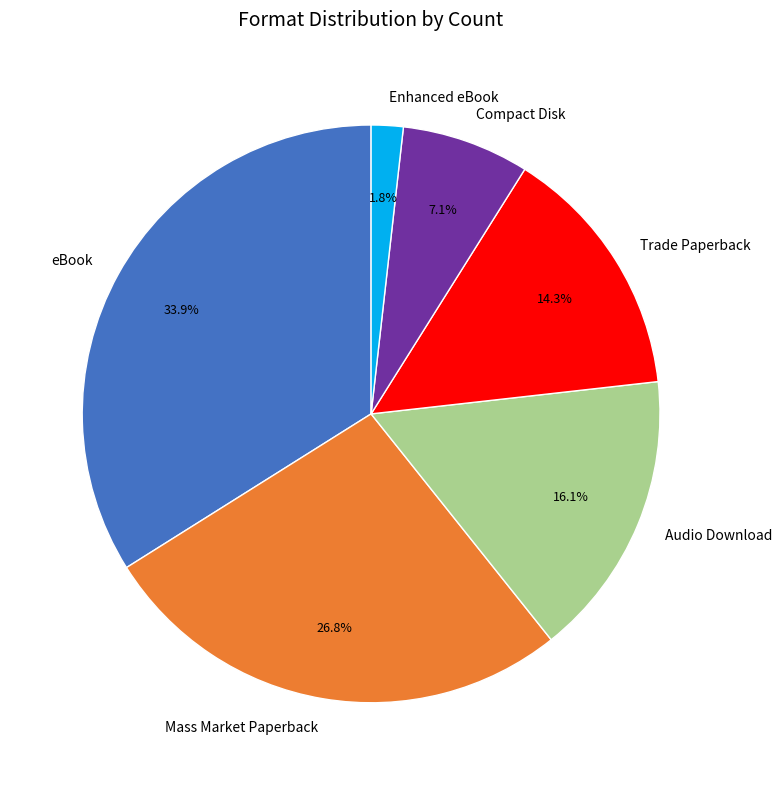

Count the number of slices in the pie.

6